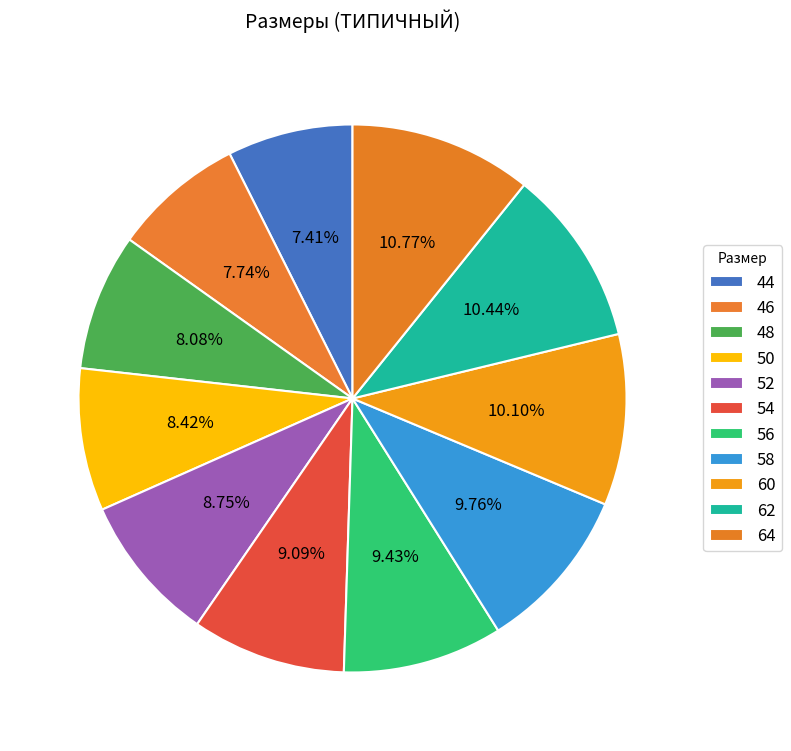

The 62 slice represents 10% of the pie. True or false?

True